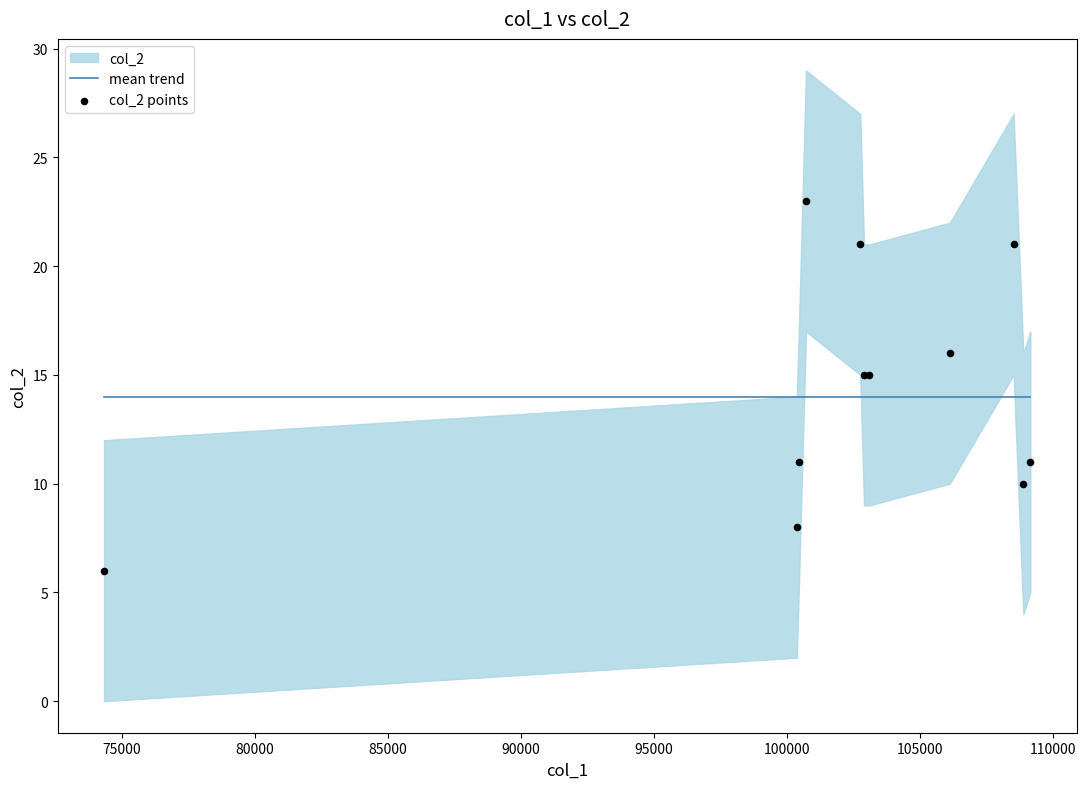

Which series reaches the minimum Y coordinate?

col_2 points